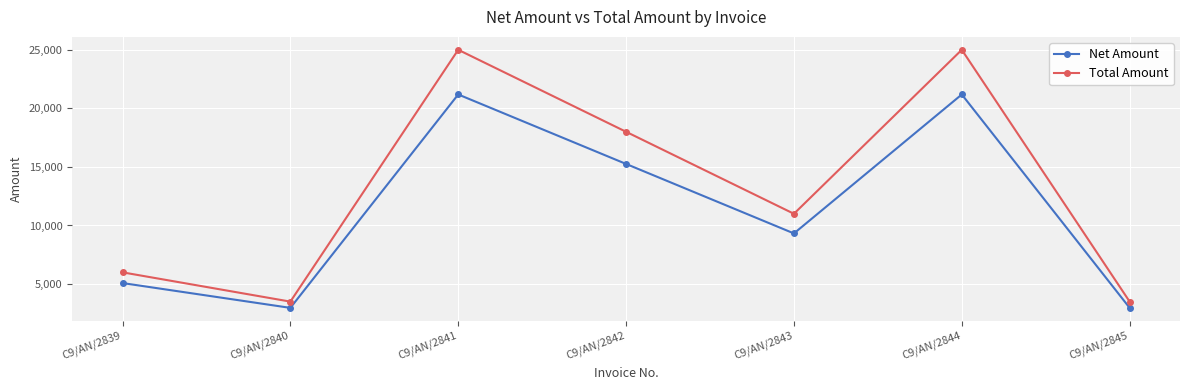

What are all the series names shown in the legend?

Net Amount, Total Amount